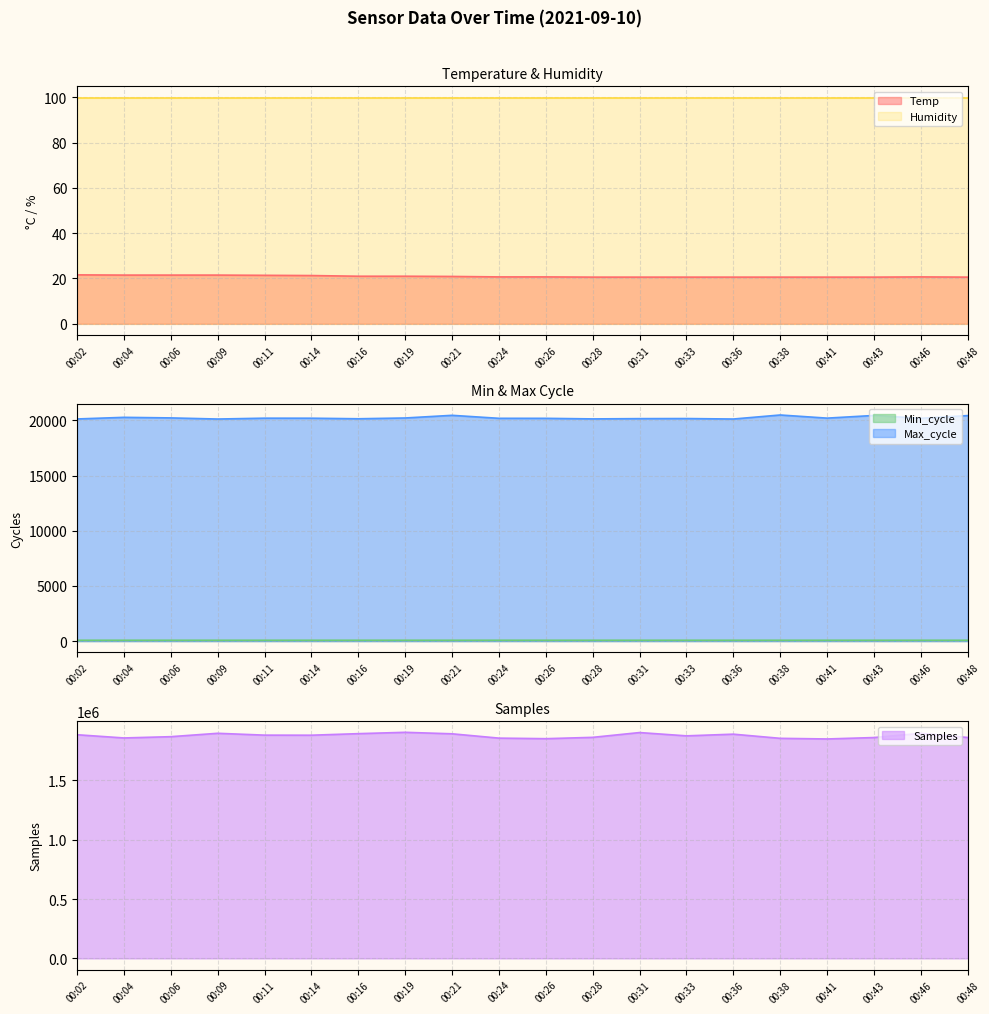

True or false: Min_cycle and Samples intersect in this chart.

False